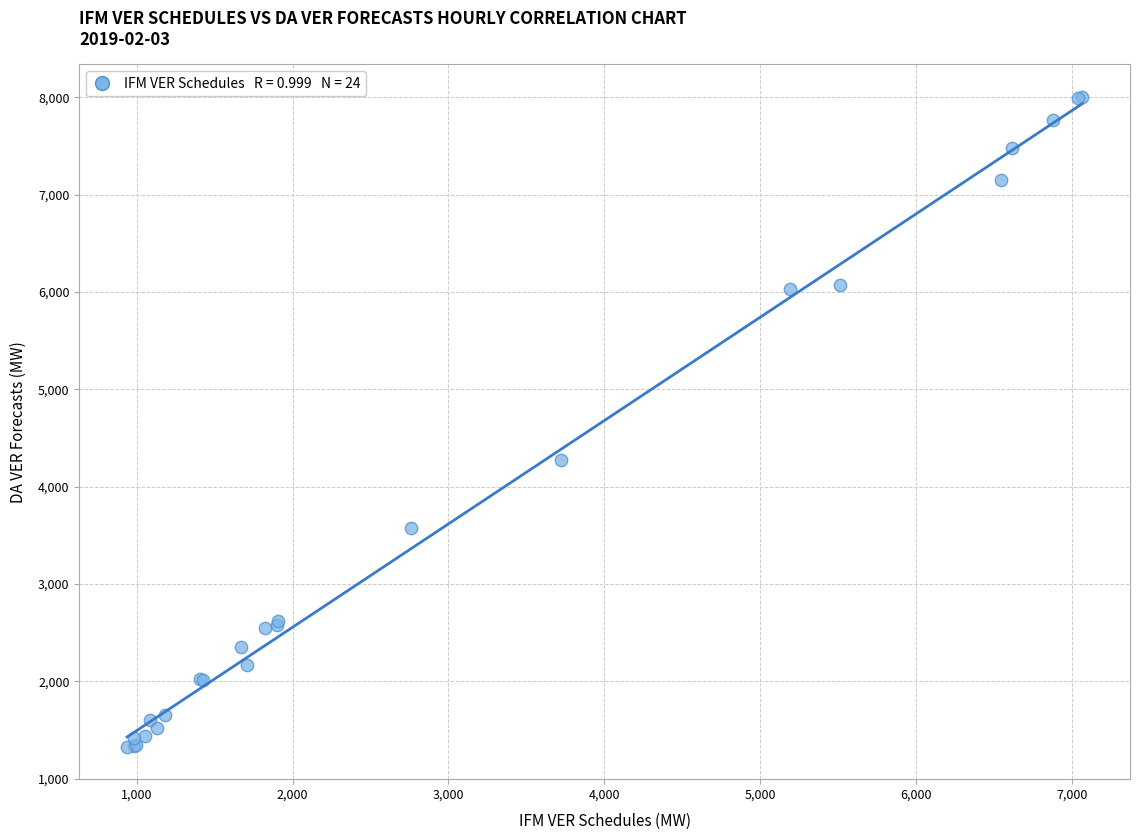

What Y value in the scatter plot is closest to 4668?

4269.8